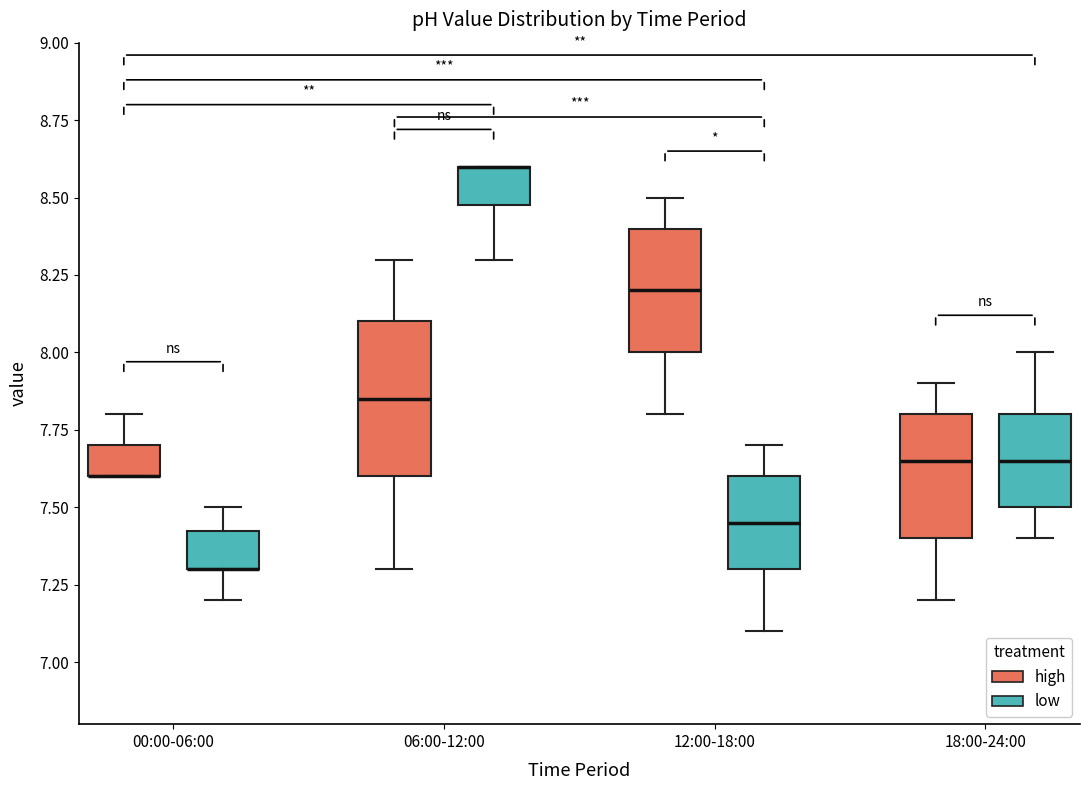

Where is the lower edge of the box for 00:00-06:00 (high) on the y-axis? The values are not printed on the chart, so give them approximately, as read against the axis.

7.60